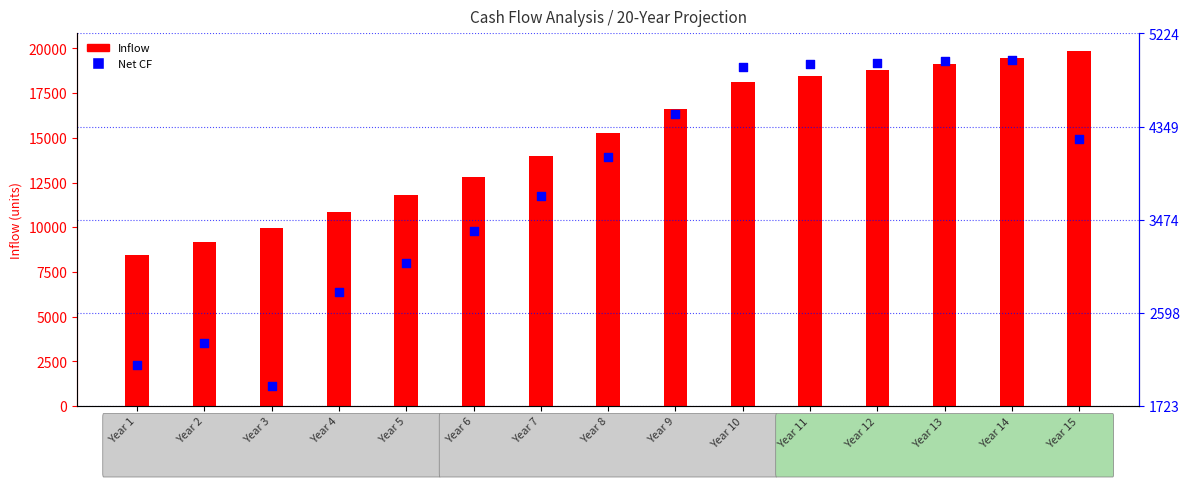

Which series has the largest total across all categories?

Inflow